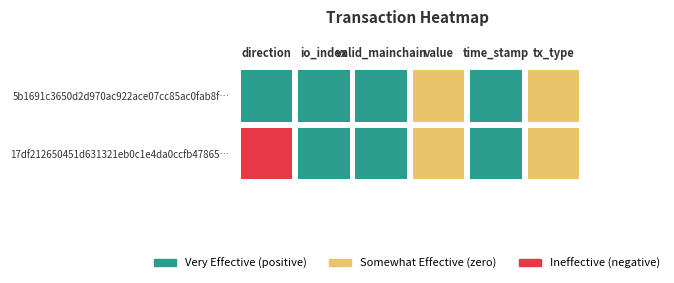

Reading left to right, extract all data points from this chart.

17df212650451d631321eb0c1e4da0ccfb47865: direction=-1	io_index=85	valid_mainchain=1	value=0	time_stamp=1656852673	tx_type=0
5b1691c3650d2d970ac922ace07cc85ac0fab8f: direction=1	io_index=3	valid_mainchain=1	value=0	time_stamp=1656852298	tx_type=0